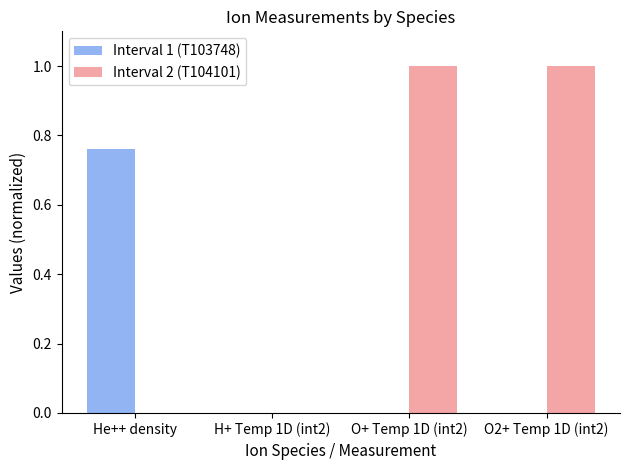

How many groups of bars are there?

4